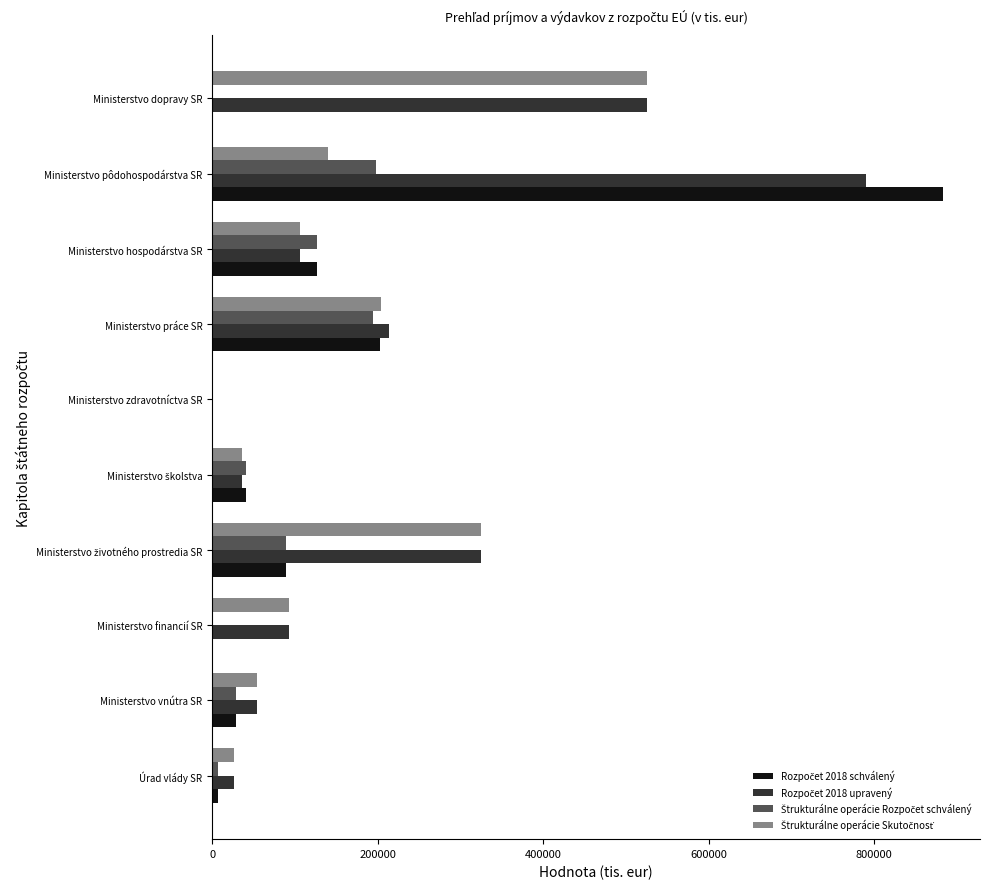

What is the total value across all series at Ministerstvo pôdohospodárstva SR?

2011570